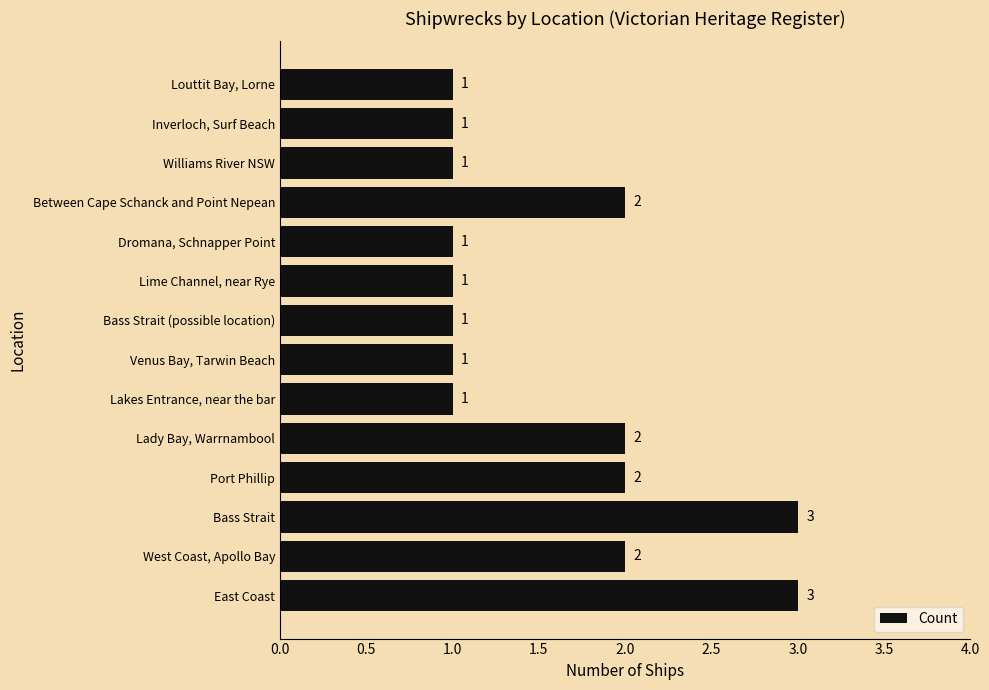

Approximately how many times larger is the value at Inverloch, Surf Beach compared to Bass Strait (possible location)?

1.0